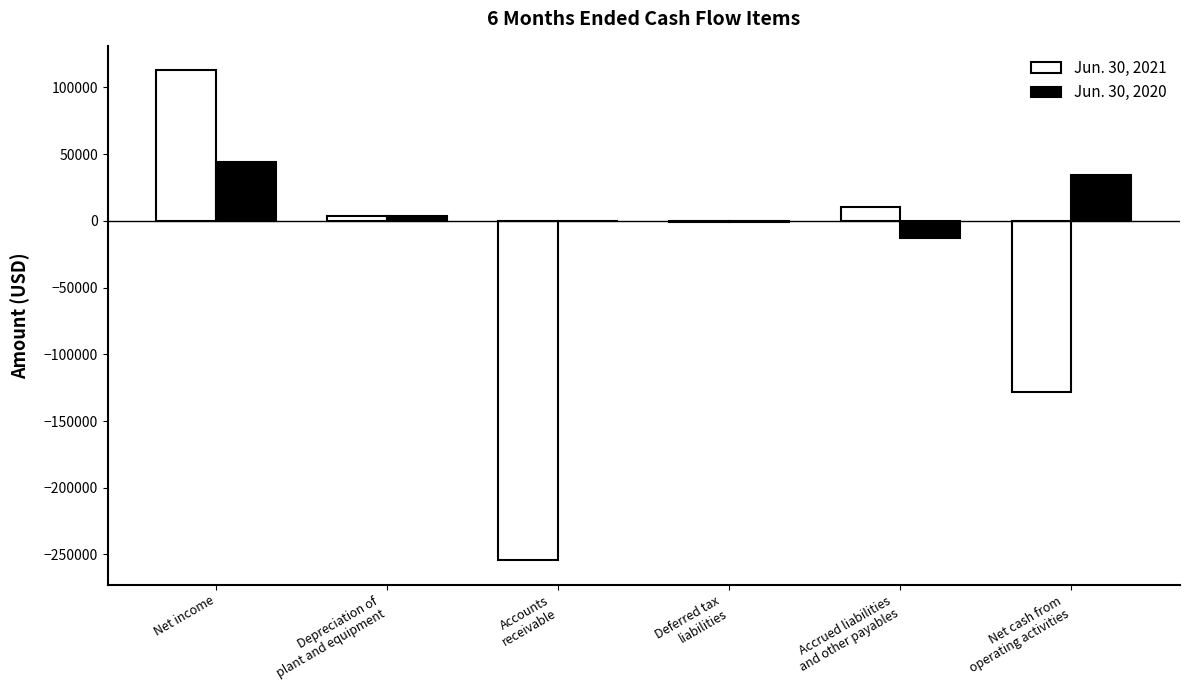

Which category has the highest value in the Jun. 30, 2020 series?

Net income